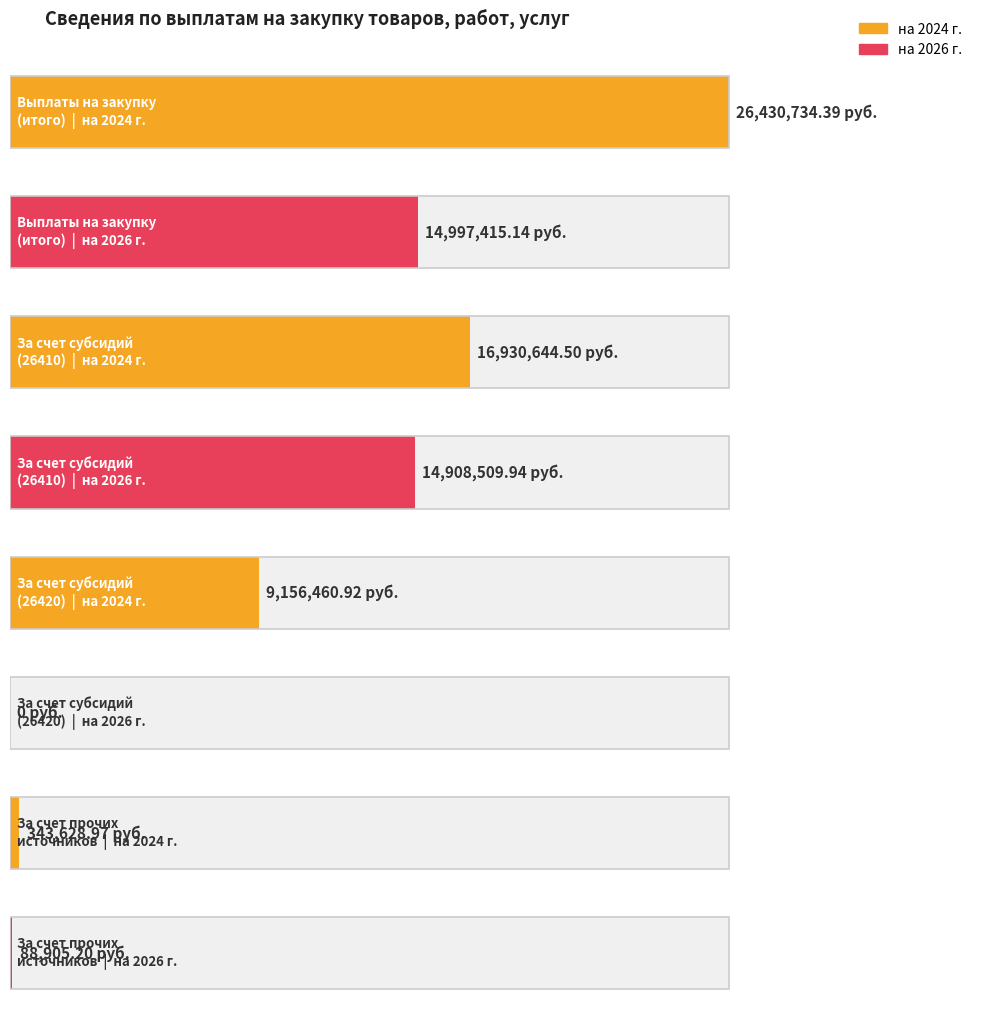

Which series changed the most between За счет субсидий
(26410) and За счет субсидий
(26420)?

на 2026 г.